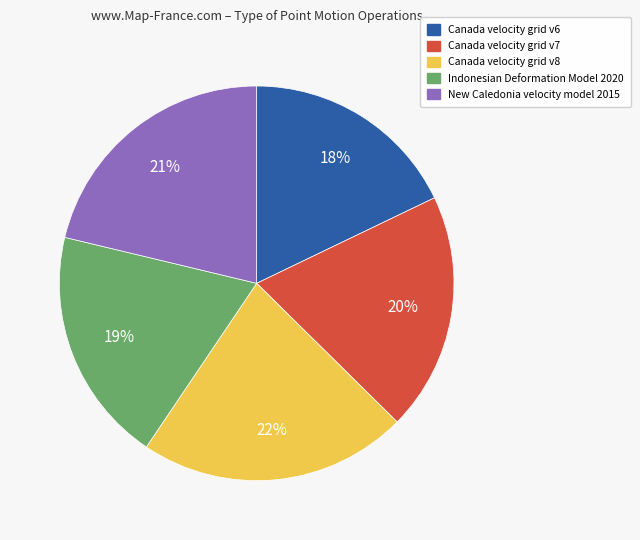

Do Canada velocity grid v7 and Canada velocity grid v8 together represent more than half of the pie?

No